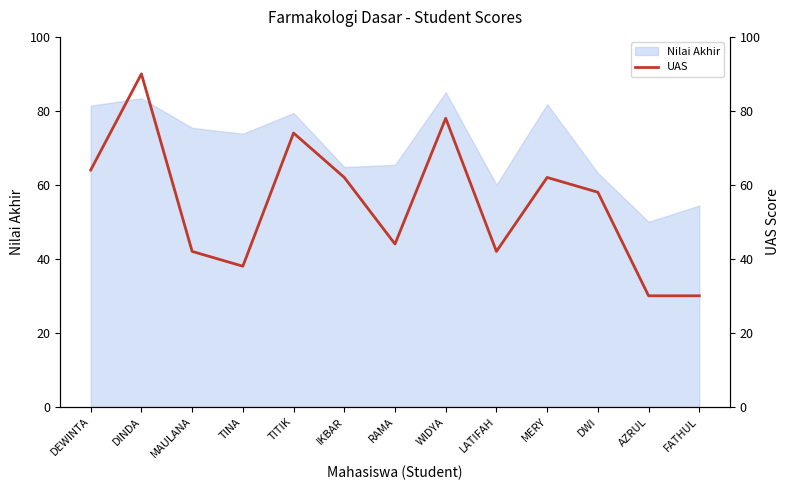

The value of Nilai Akhir at DEWINTA is 145.9. True or false?

False